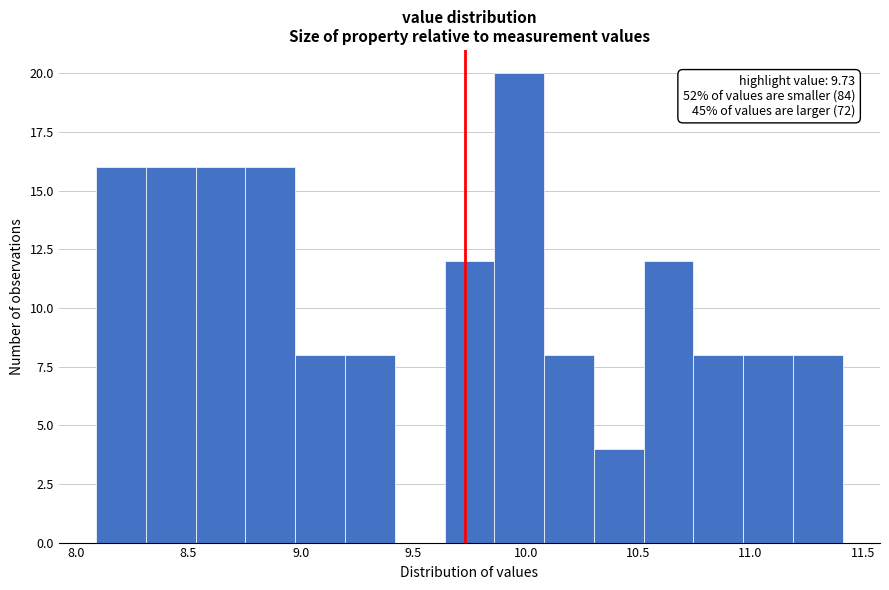

Over which range of the x-axis is the bar tallest?

9.85 to 10.10